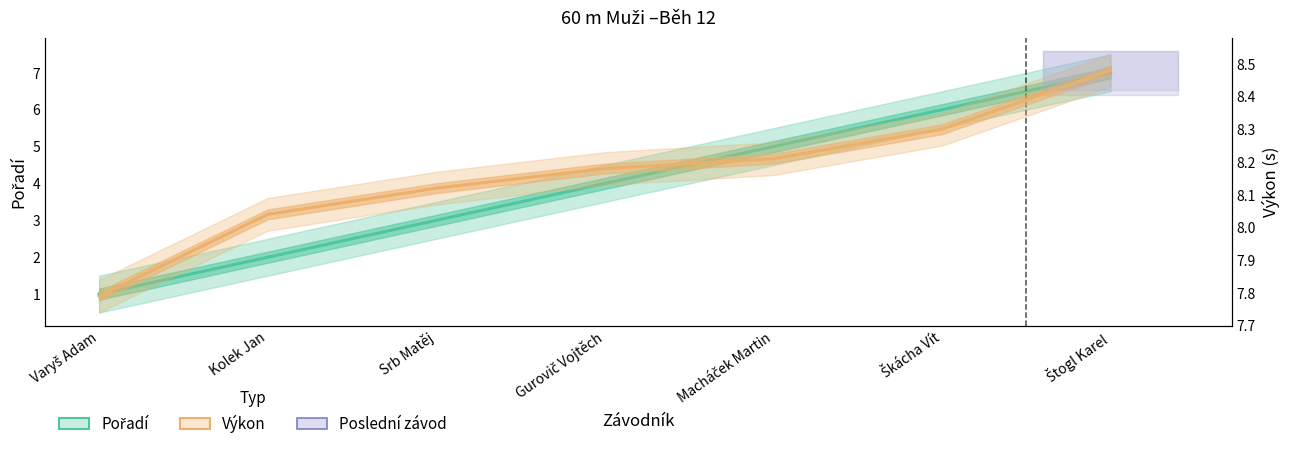

True or false: Pořadí and Výkon cross at least once.

False